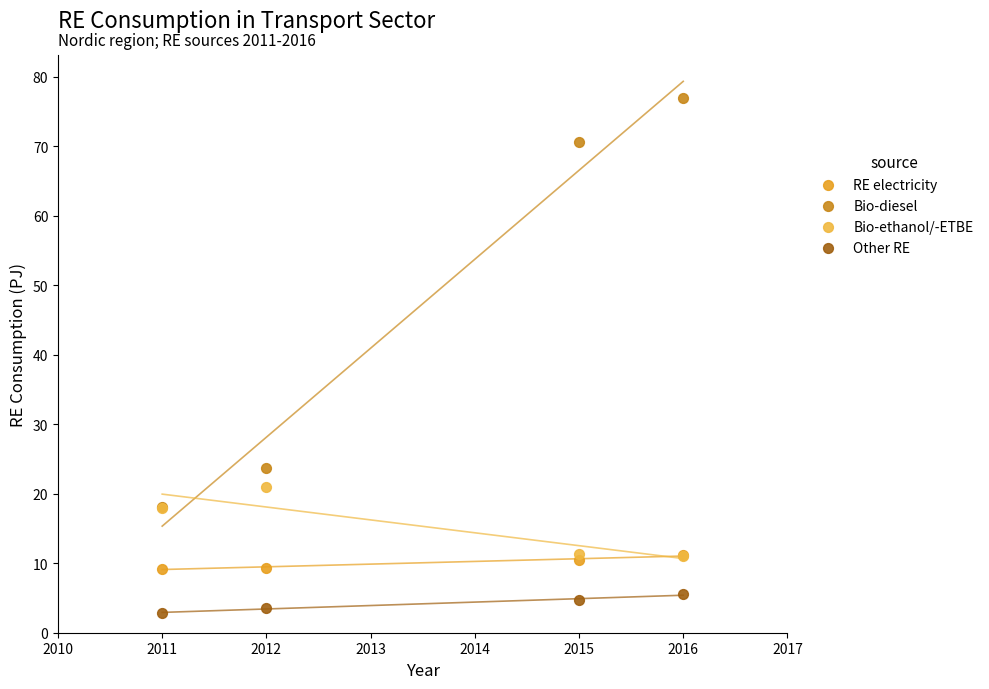

What are all the series names shown in the legend?

RE electricity, Bio-diesel, Bio-ethanol/-ETBE, Other RE